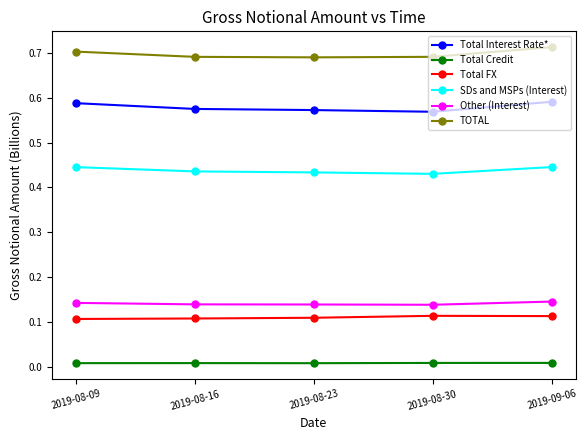

How many Total FX values are between 0 and 1?

5